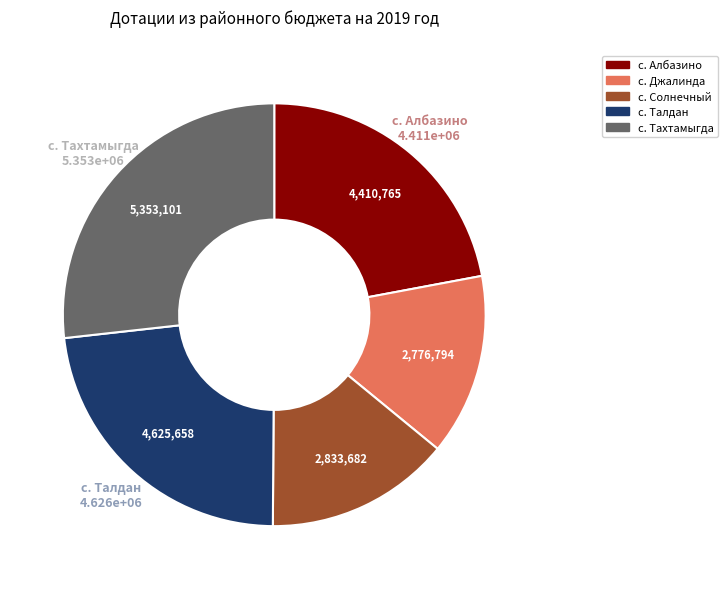

The с. Албазино slice represents 22% of the pie. True or false?

True